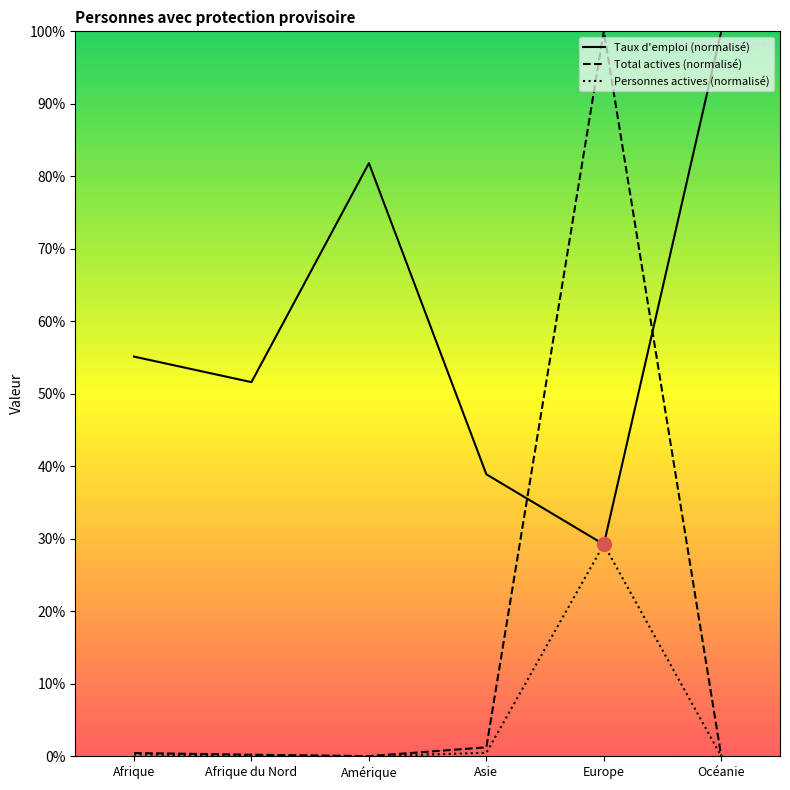

Where is the first local maximum for Total personnes avec protection?

Europe